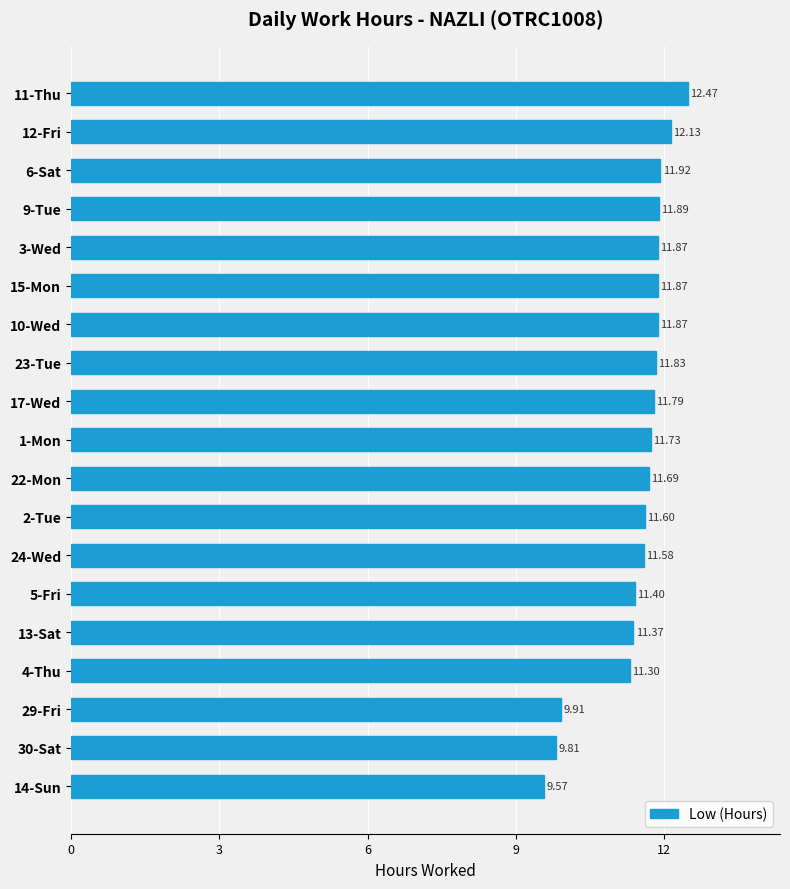

How many data points are above 11?

16